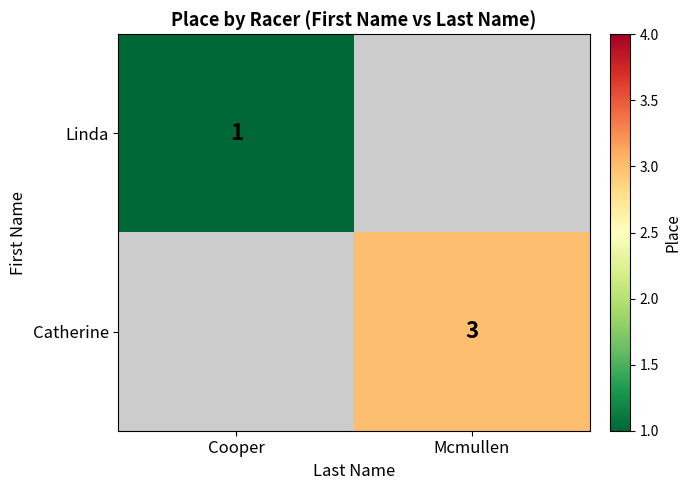

The Catherine series shows 1.8 at Mcmullen. True or false?

False